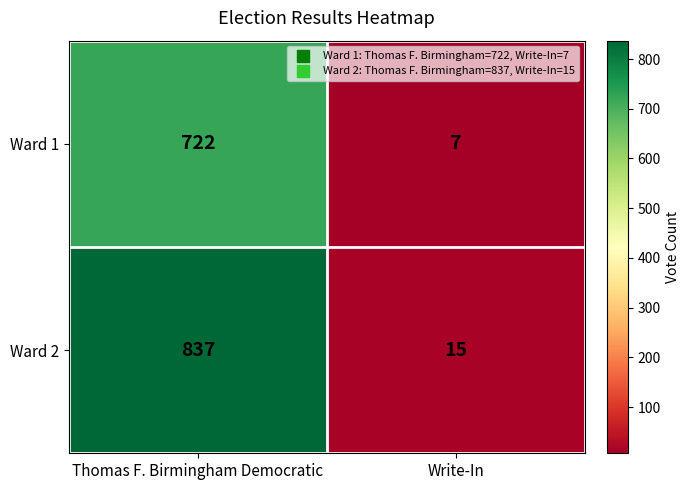

Reading left to right, transcribe all the data shown in this chart.

Ward 1: 722	7
Ward 2: 837	15